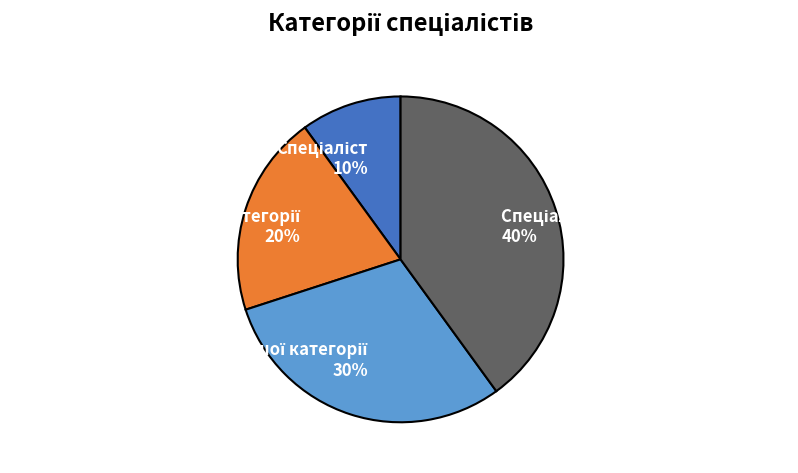

To the nearest percent, what is the average slice percentage?

25%